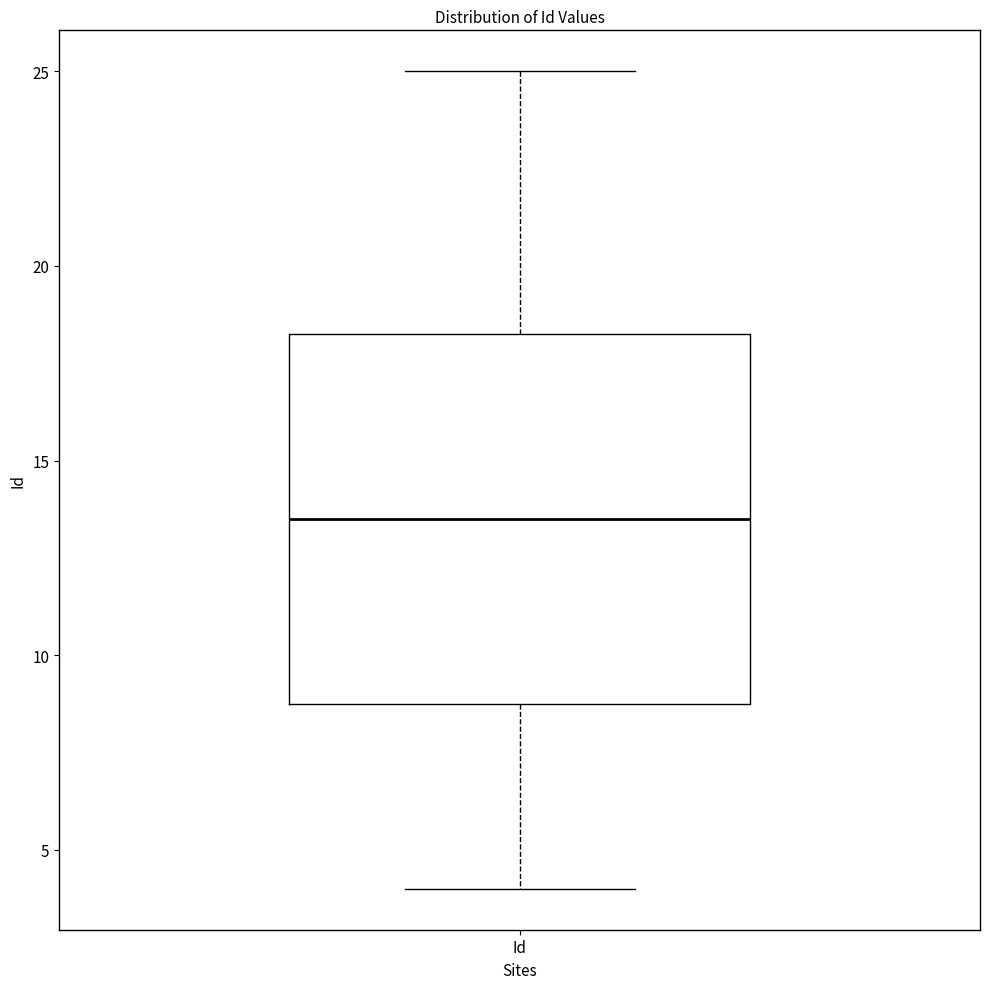

Transcribe this box plot: give where the median line is, the range the box spans, and where the two whiskers end, as read against the y-axis. The values are not printed on the chart, so give them approximately, as read against the axis.

median 13.5, box 9.0 to 18.5, whiskers 4.0 to 25.0